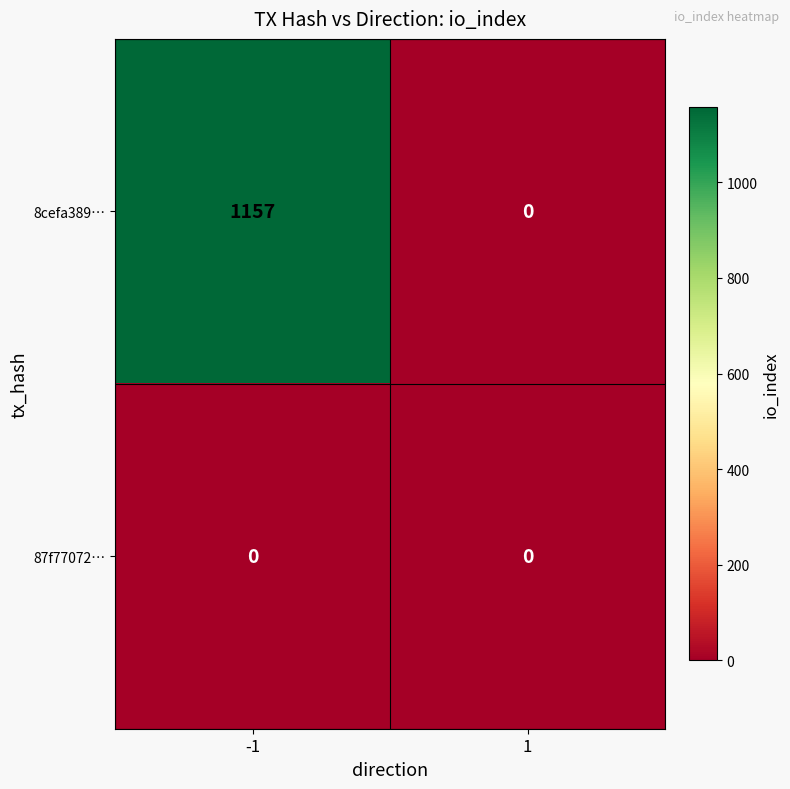

Which series has the widest spread of values?

8cefa389…